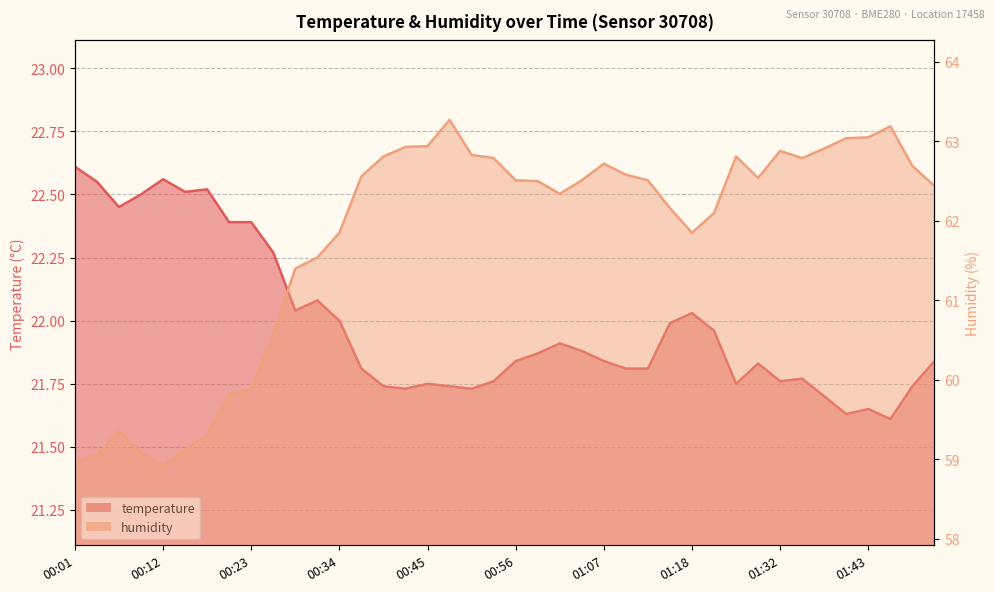

Which has a higher value, 00:04 or 00:39?

00:04